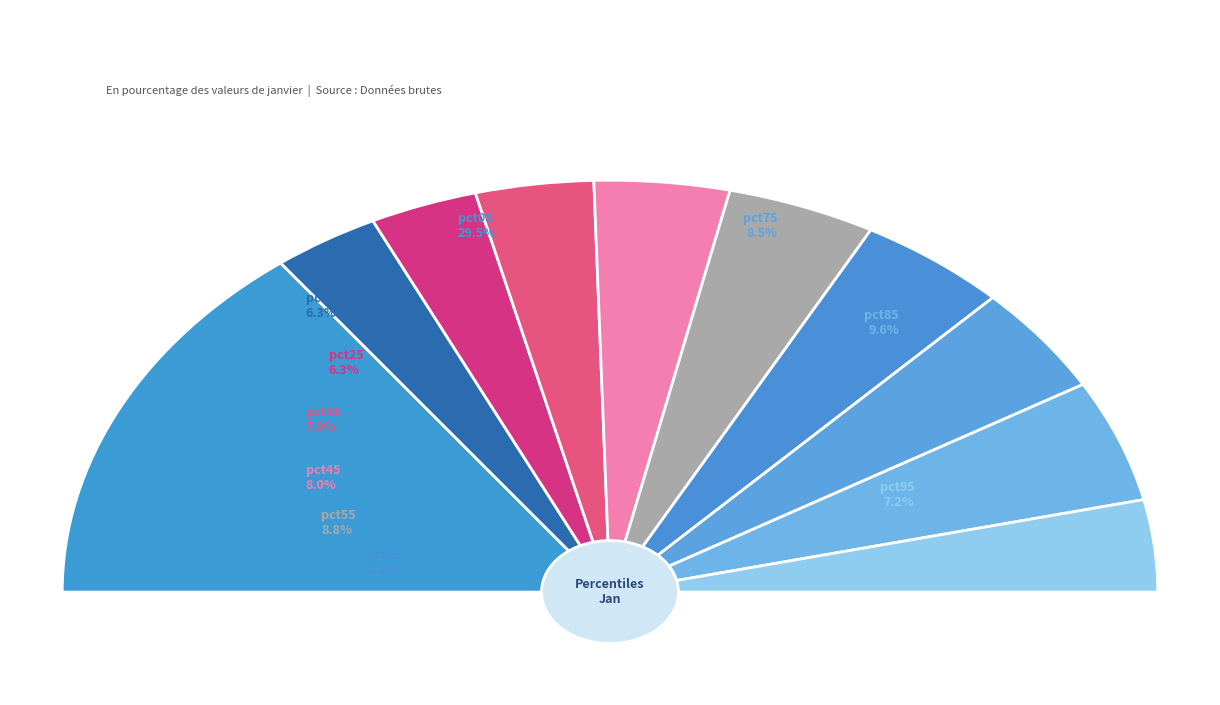

To the nearest percent, what portion does pct35 represent?

7%